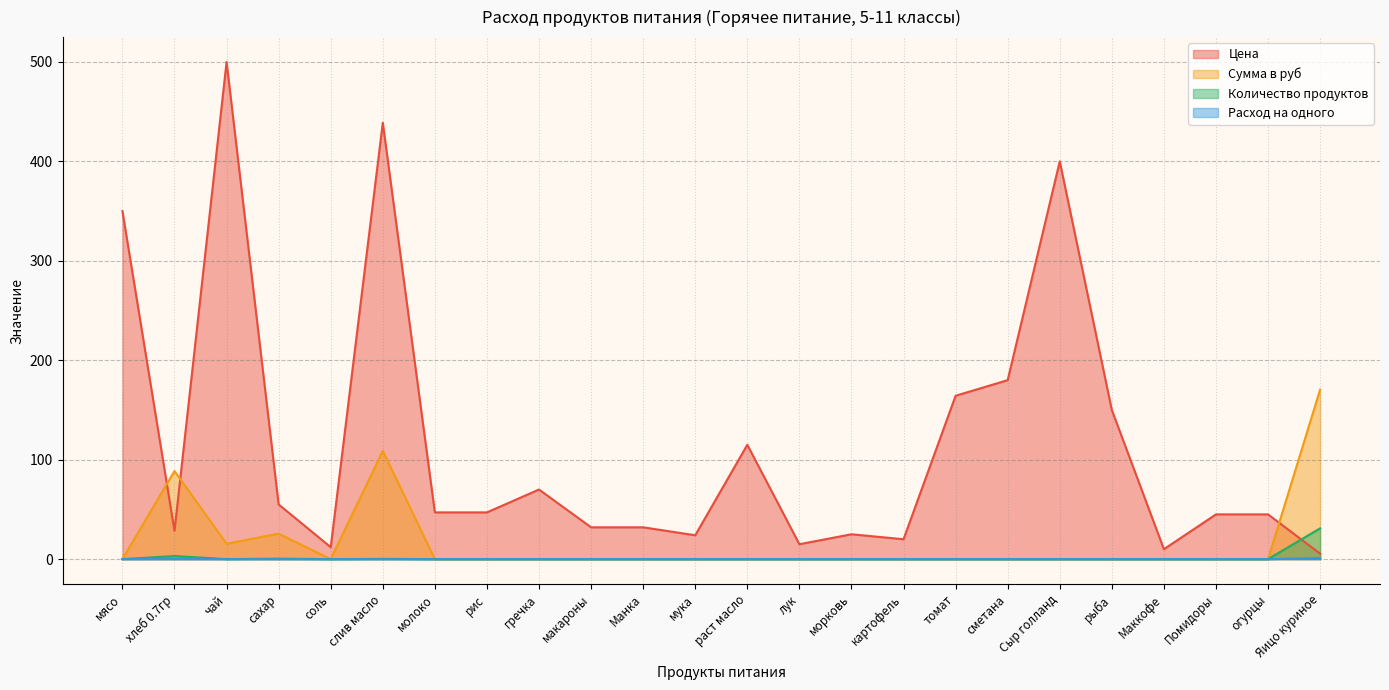

How many interior local valleys does the Расход на одного series have?

2